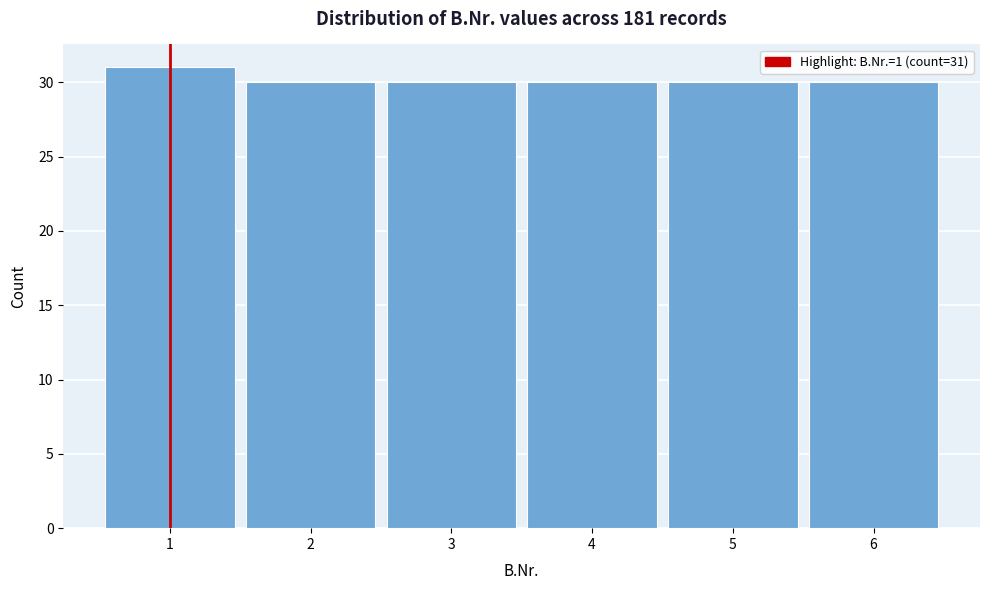

Over which range of the x-axis is the bar tallest?

0.5 to 1.5